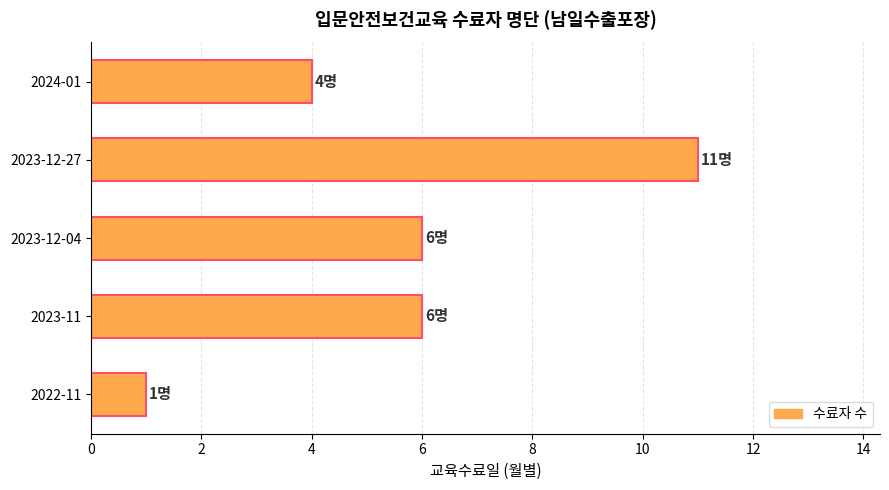

What is the difference between the maximum and minimum values?

10